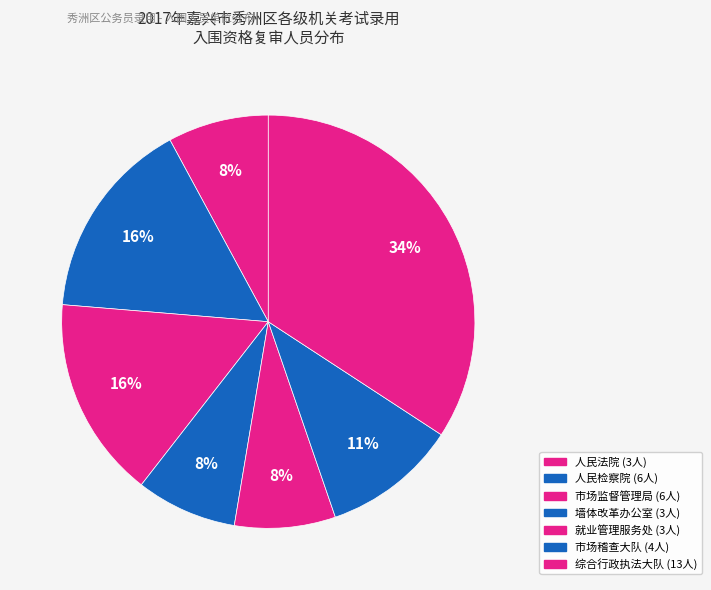

How many slices are in this pie chart?

7